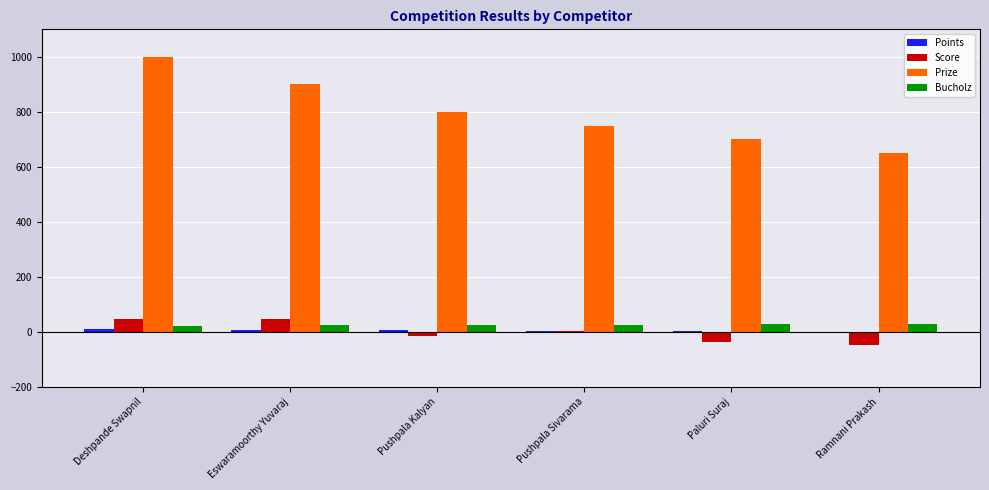

Which series has the largest total across all categories?

Prize